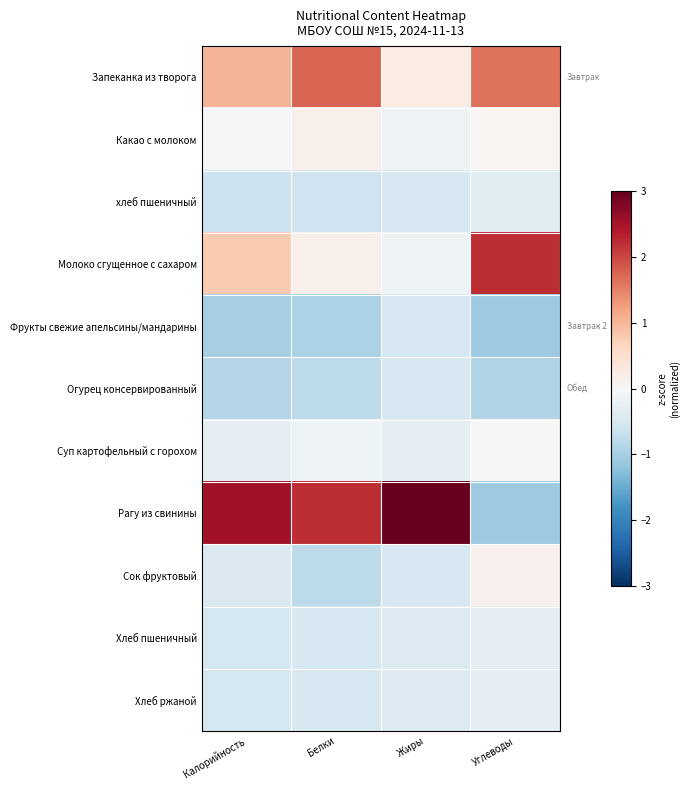

Which series has the largest range (max minus min)?

Рагу из свинины